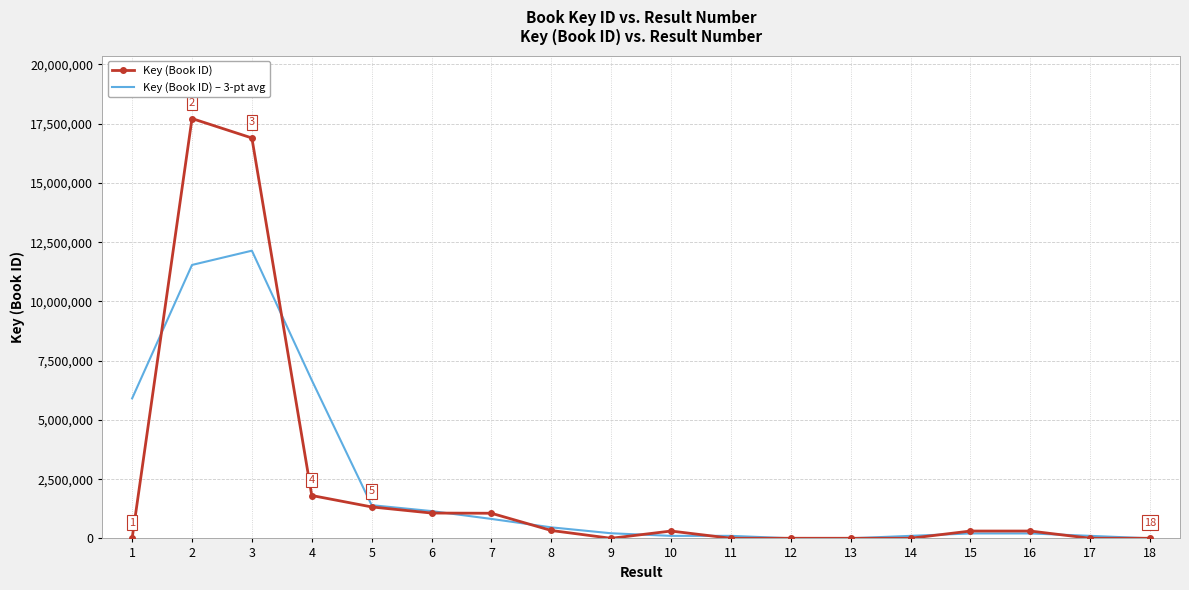

The value of Key (Book ID) – 3-pt avg at 3 is 20829292.7. True or false?

False